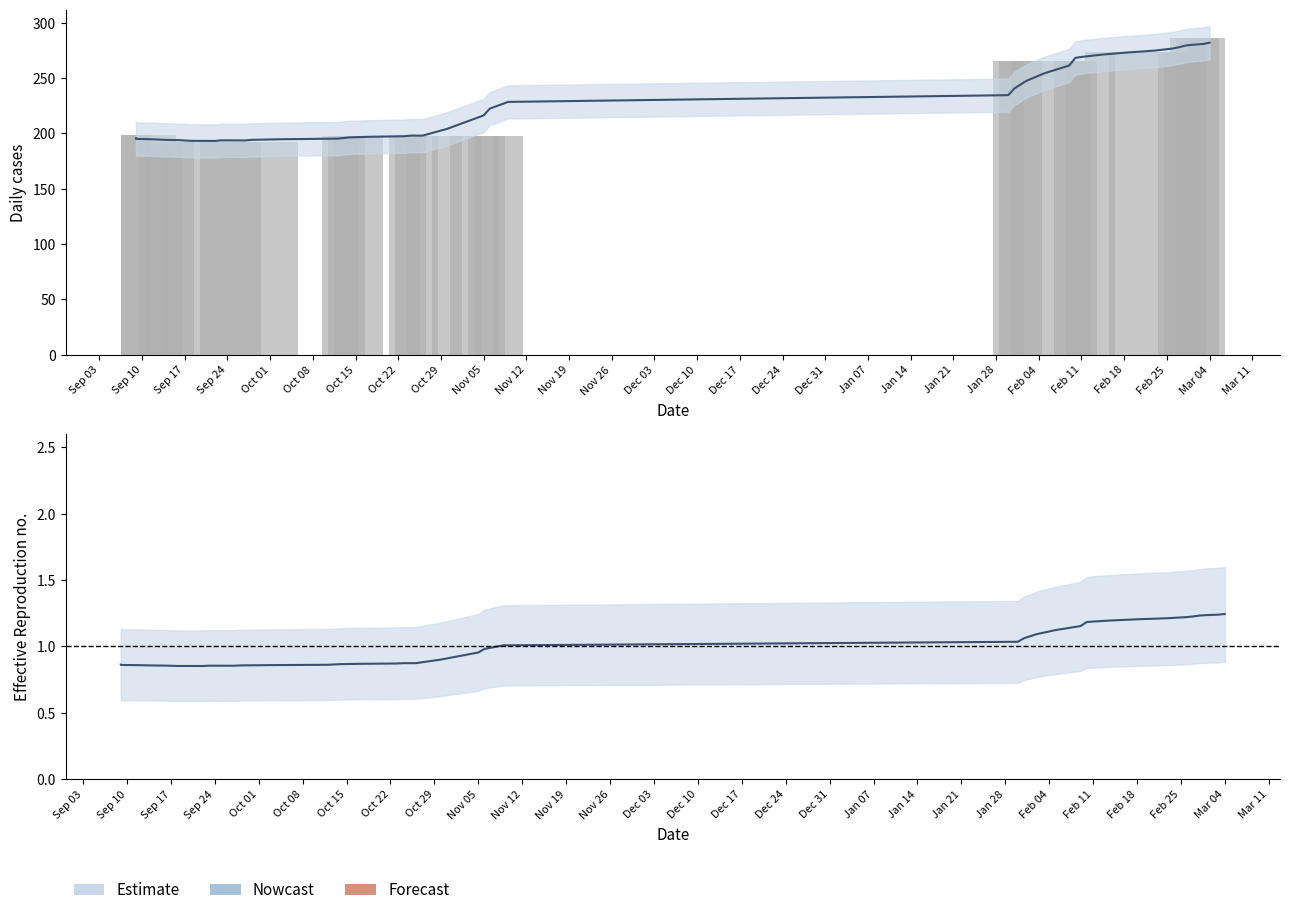

What is the sum of all Value values?

9070.0